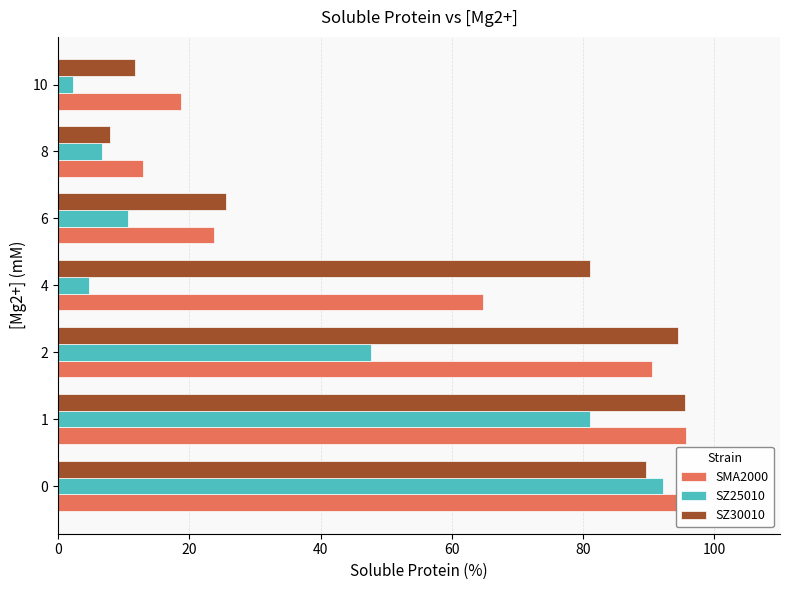

True or false: SMA2000 has a value of 33.6 at 4.

False